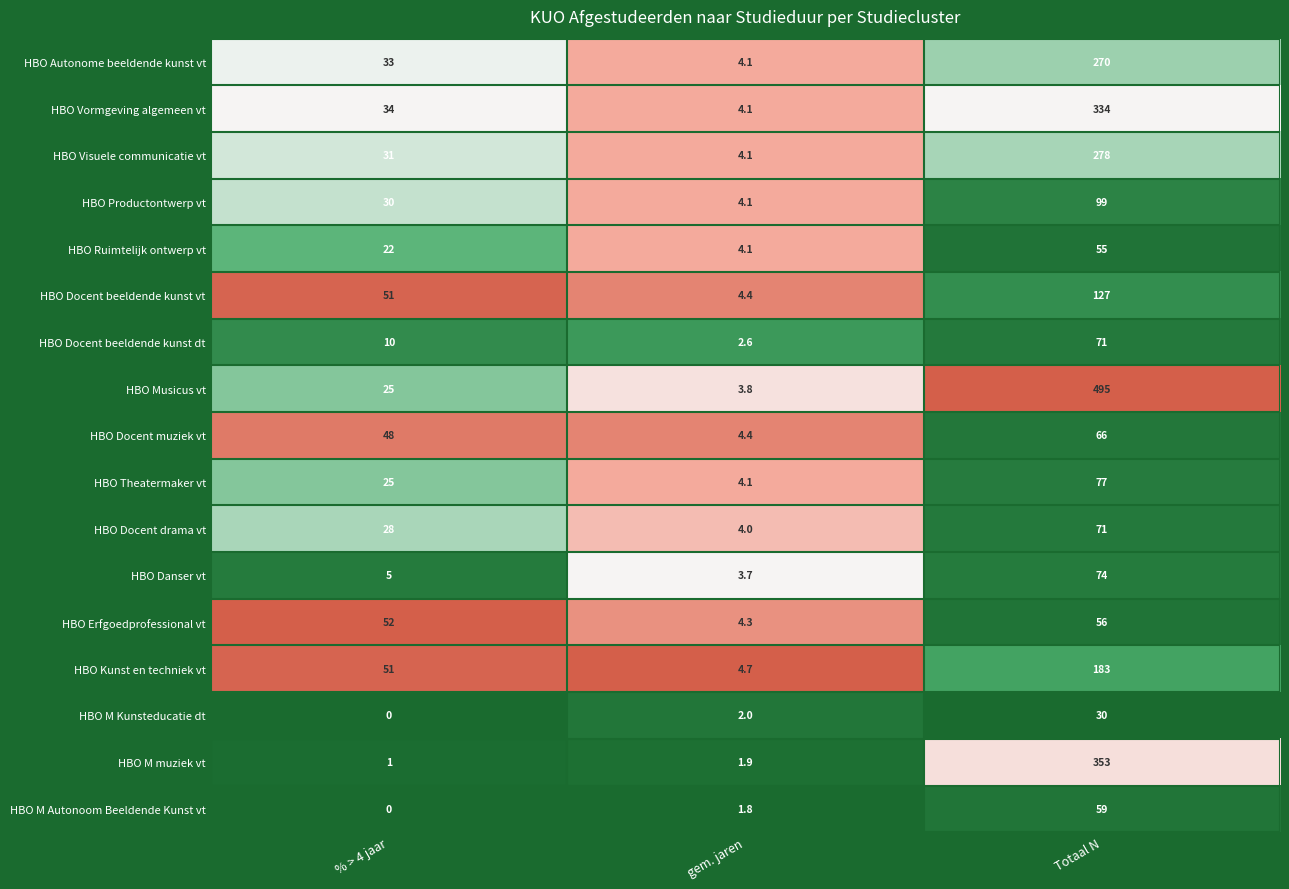

Which series has the largest range (max minus min)?

HBO Musicus vt